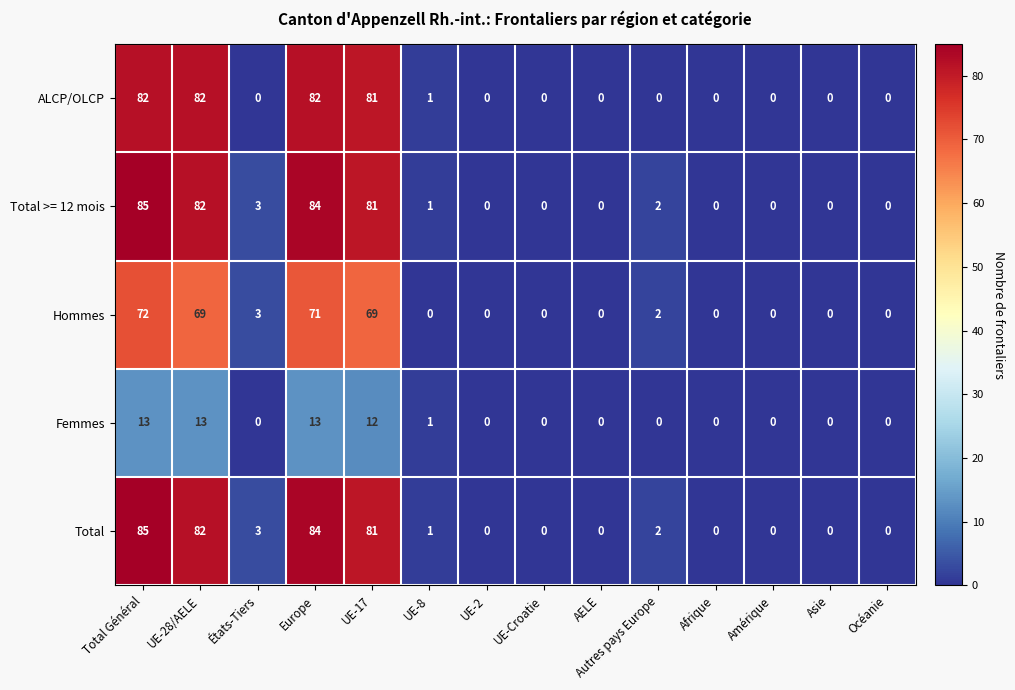

What is the greatest value displayed?

85